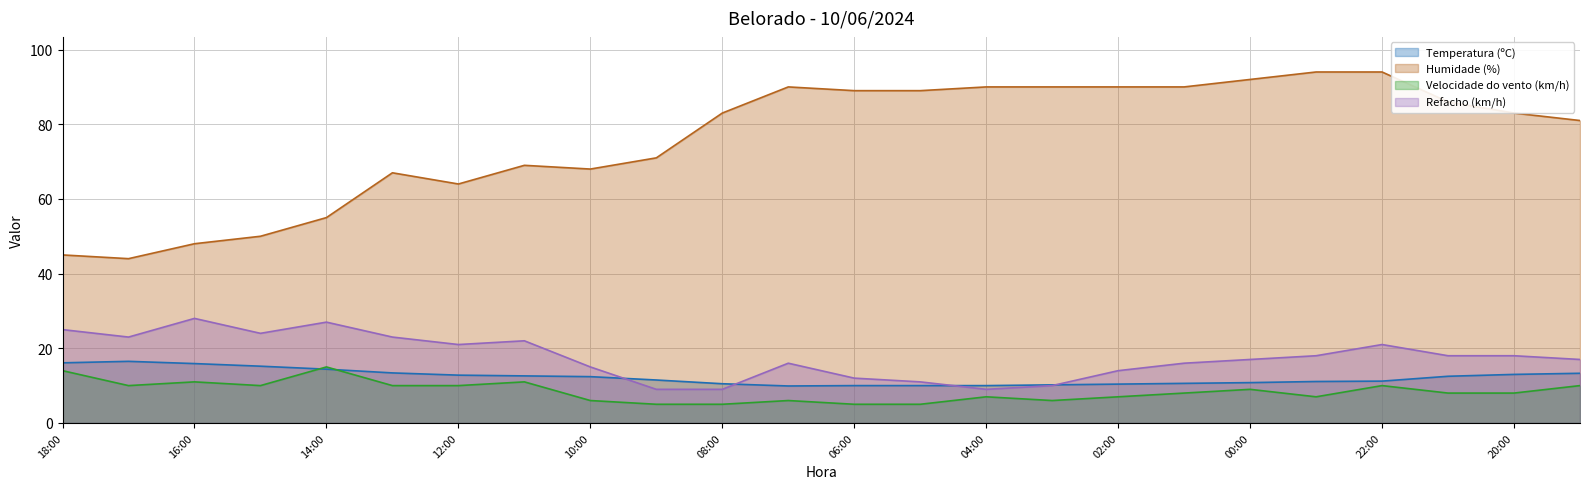

What is the maximum value shown in the chart?

94.0